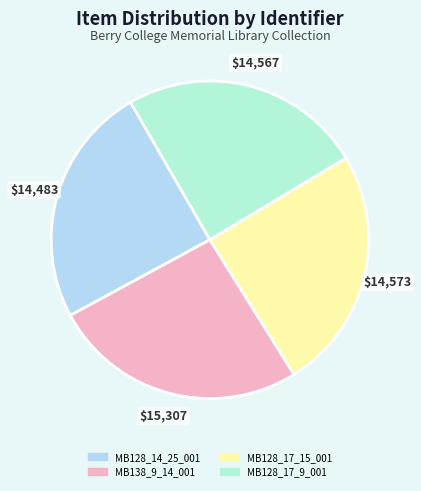

How many segments does this pie chart have?

4